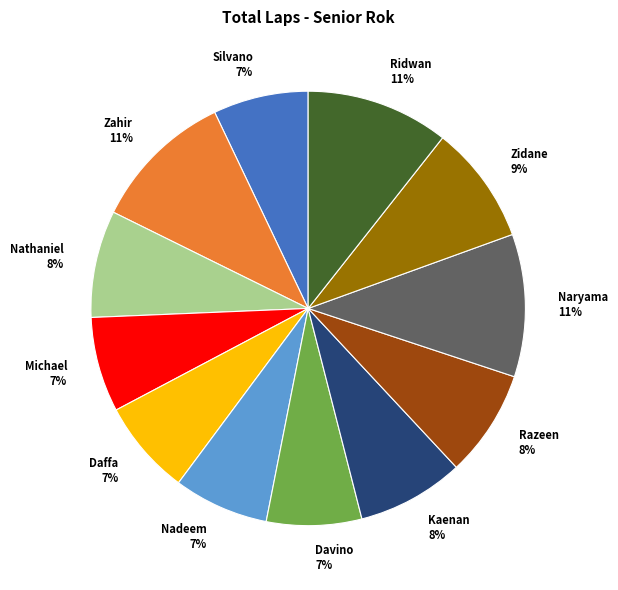

Count the number of slices in the pie.

12